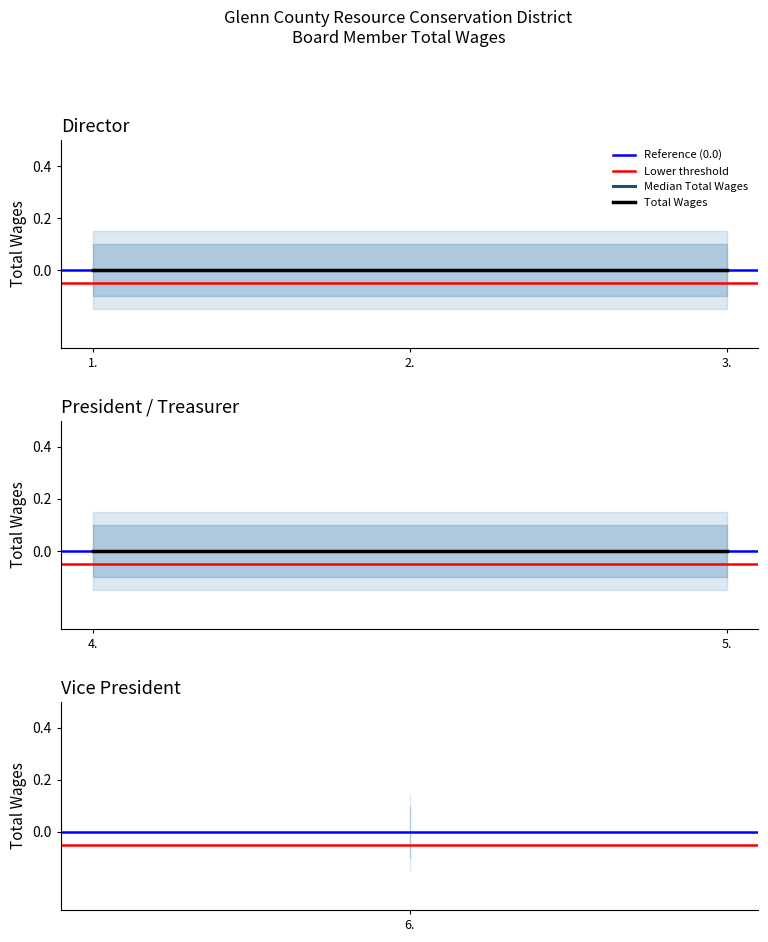

Which label corresponds to the smallest value in the chart?

1.